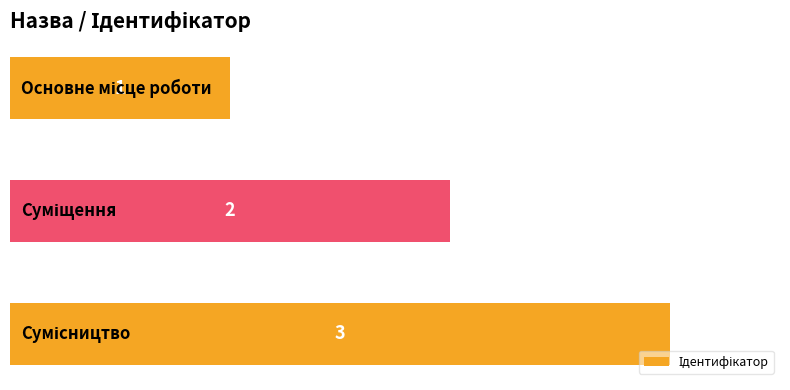

Are the bars grouped side by side (vs. stacked)?

No